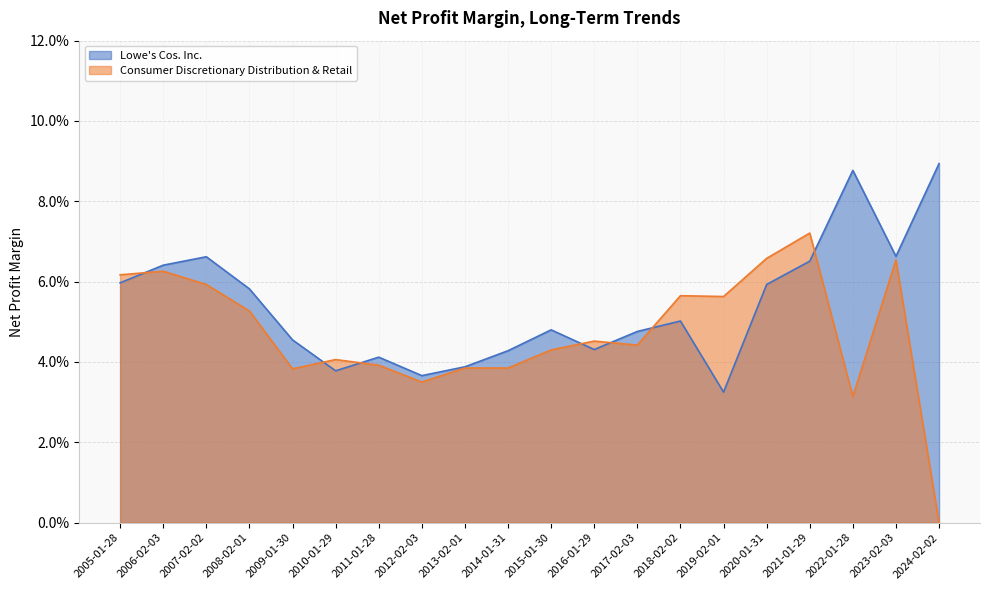

Does the chart have visible grid lines?

Yes